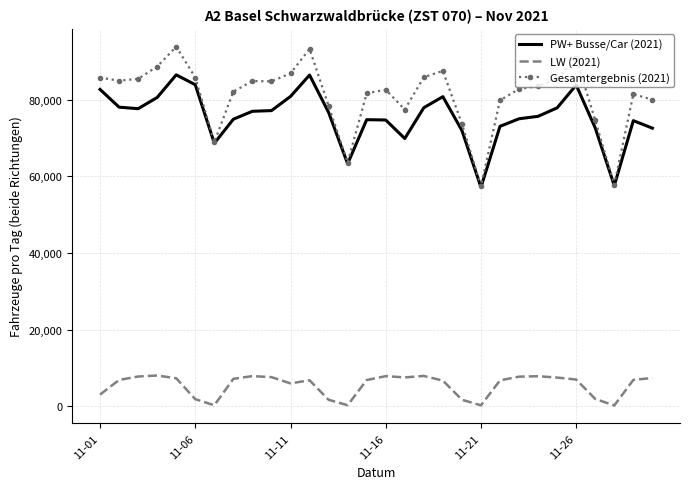

Which series has the widest spread of values?

Gesamtergebnis (2021)